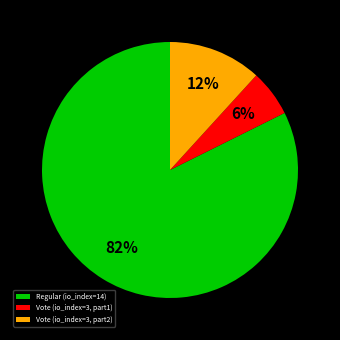

The Regular (io_index=14) slice represents 82% of the pie. True or false?

True